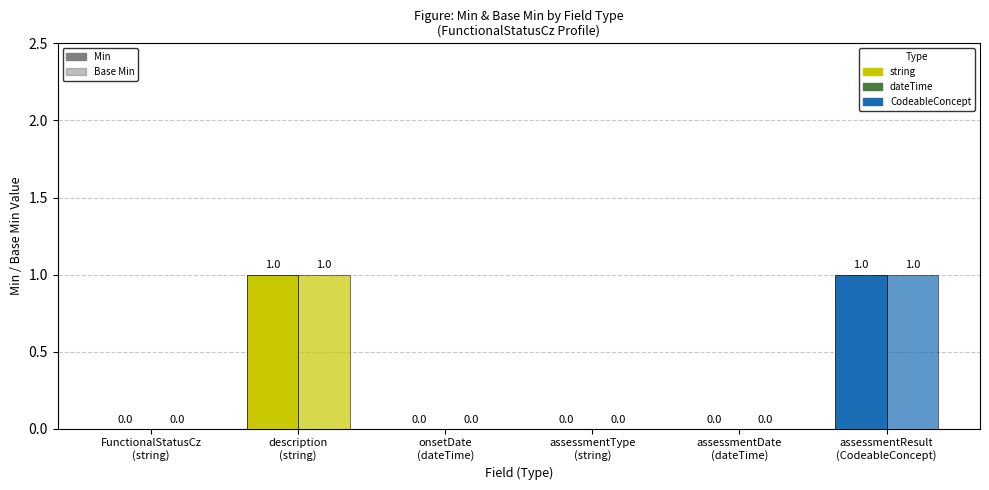

At which category does the chart reach its peak across all series?

description
(string)